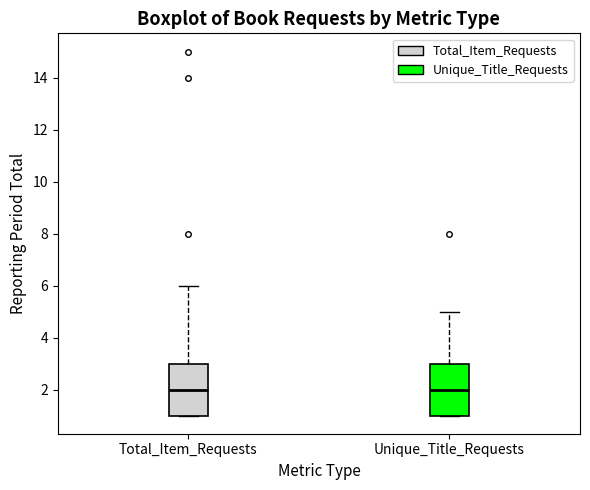

Where is the upper edge of the box for Unique_Title_Requests on the y-axis? The values are not printed on the chart, so give them approximately, as read against the axis.

3